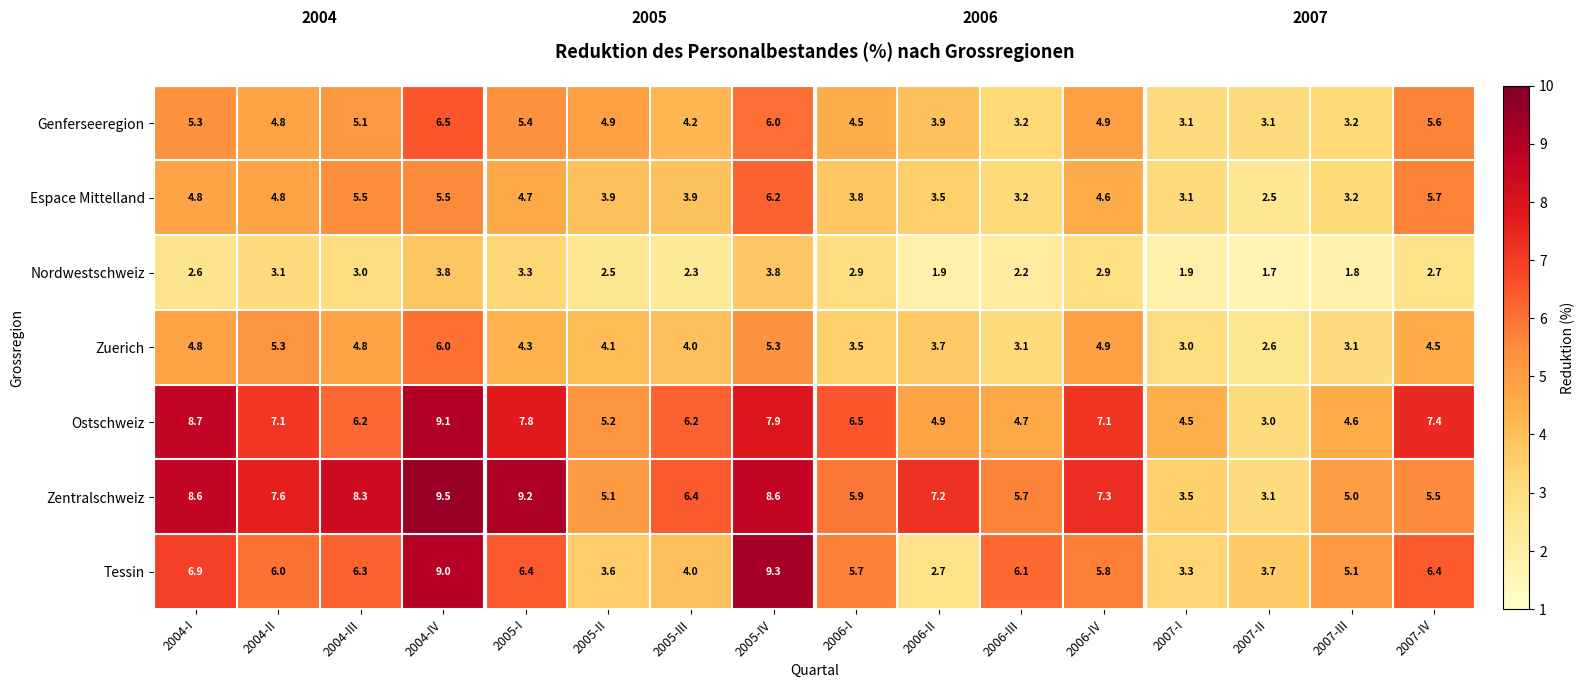

What is the difference between the maximum and minimum values in the Zuerich series?

3.4